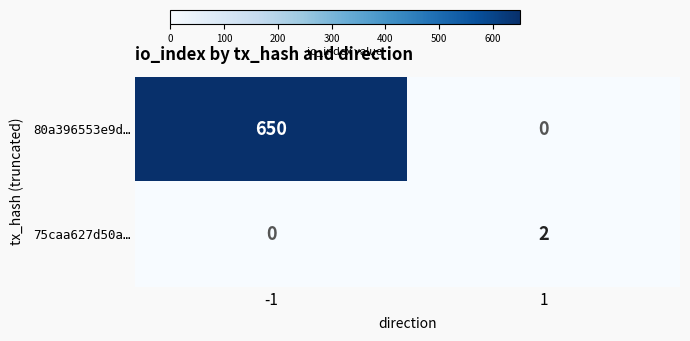

What is the total value across all series at 1?

2